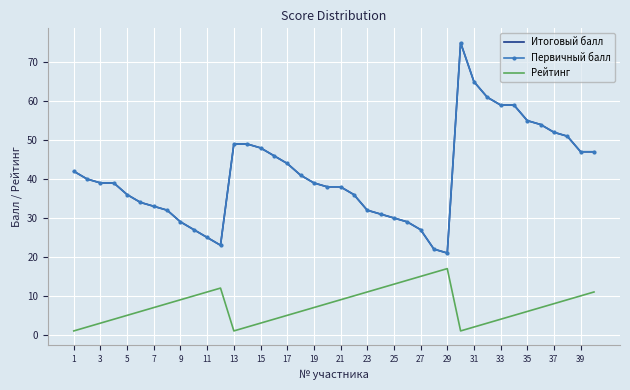

How many lines are shown in the chart?

3